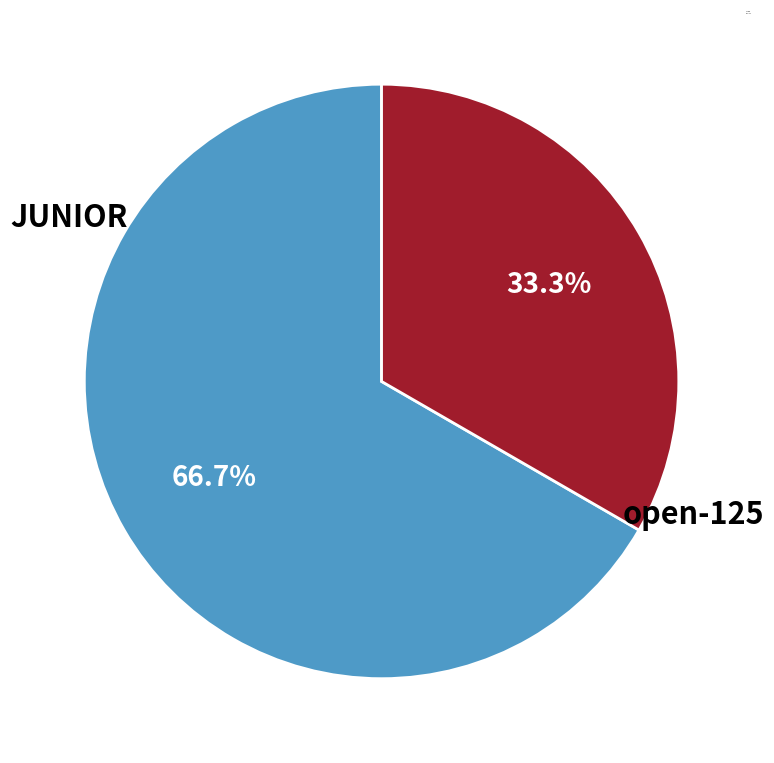

Between open-125 and JUNIOR, which is larger?

JUNIOR